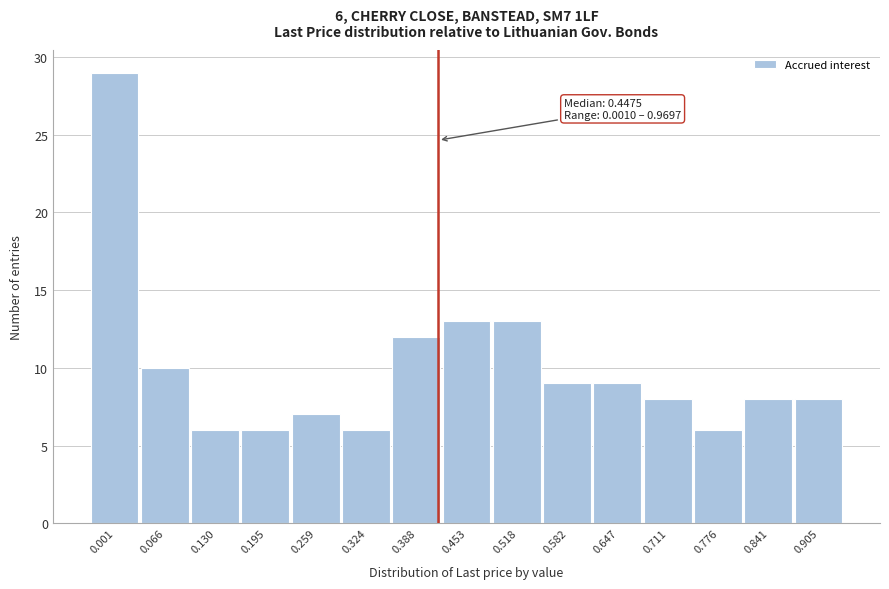

Reading left to right, extract all data points from this chart.

0.001=29	0.066=10	0.130=6	0.195=6	0.259=7	0.324=6	0.388=12	0.453=13	0.518=13	0.582=9	0.647=9	0.711=8	0.776=6	0.841=8	0.905=8